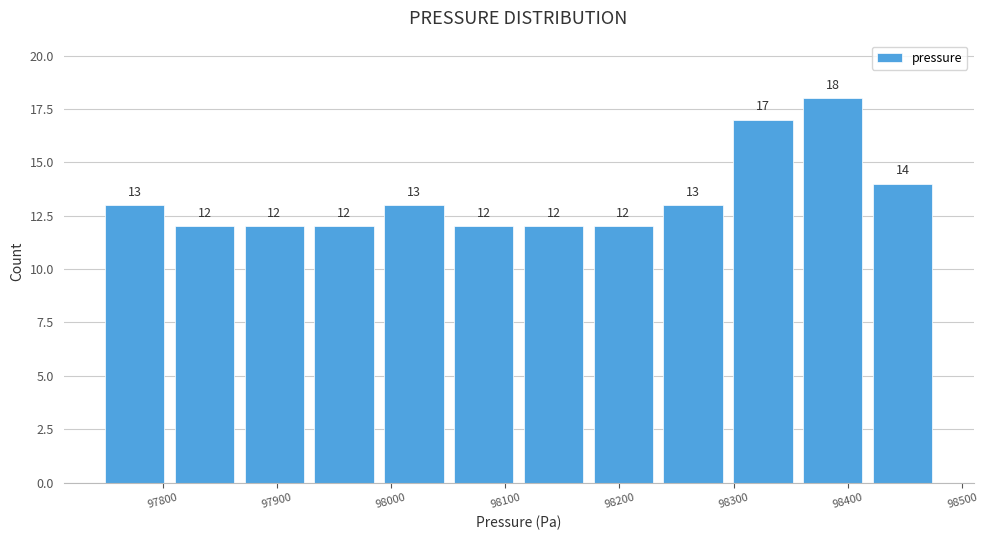

Reading left to right, transcribe this chart: for each bar, give the range it covers on the x-axis and its height. The bar edges are not printed on the chart, so give them approximately, as read against the axis.

97750 to 97810: 13
97810 to 97870: 12
97870 to 97930: 12
97930 to 97990: 12
97990 to 98050: 13
98050 to 98110: 12
98110 to 98170: 12
98170 to 98230: 12
98230 to 98300: 13
98300 to 98360: 17
98360 to 98420: 18
98420 to 98480: 14